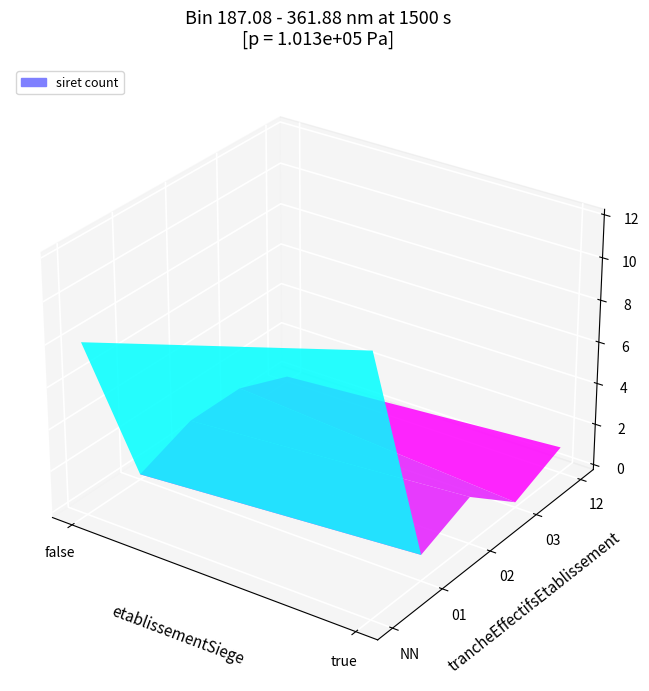

Reading left to right, extract all data points from this chart.

8	12	1	2	1	1	1